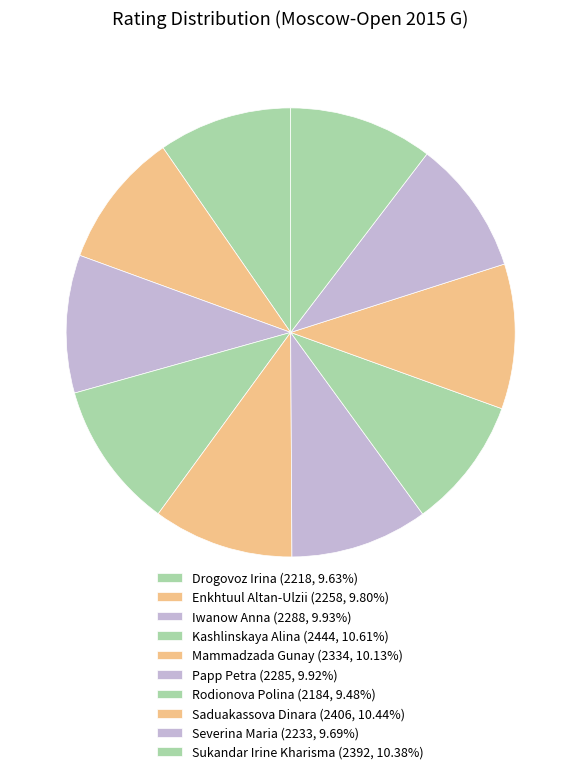

Count the number of slices in the pie.

10